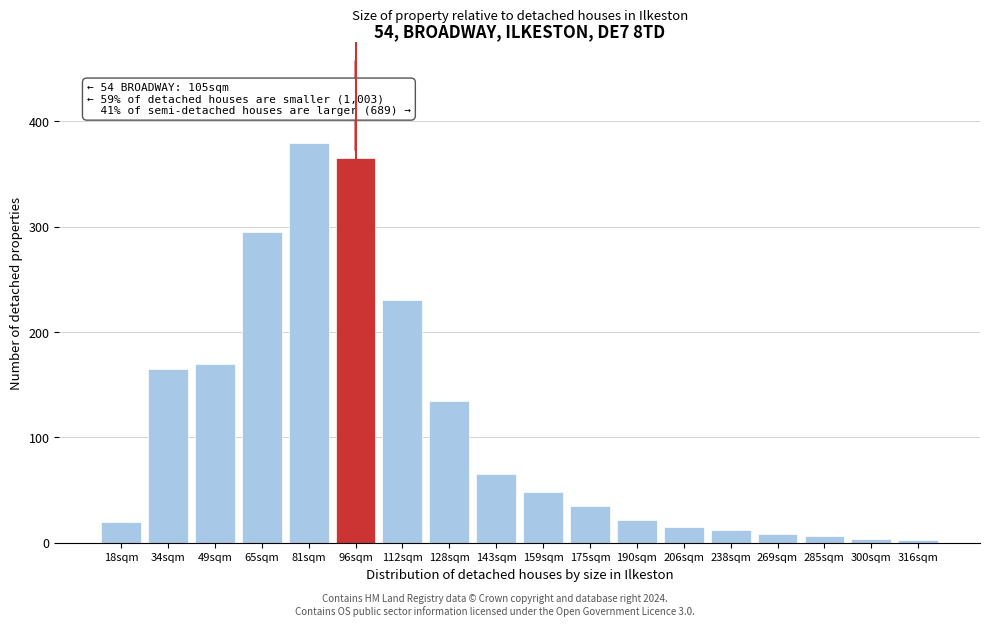

What is the maximum value shown in the chart?

380